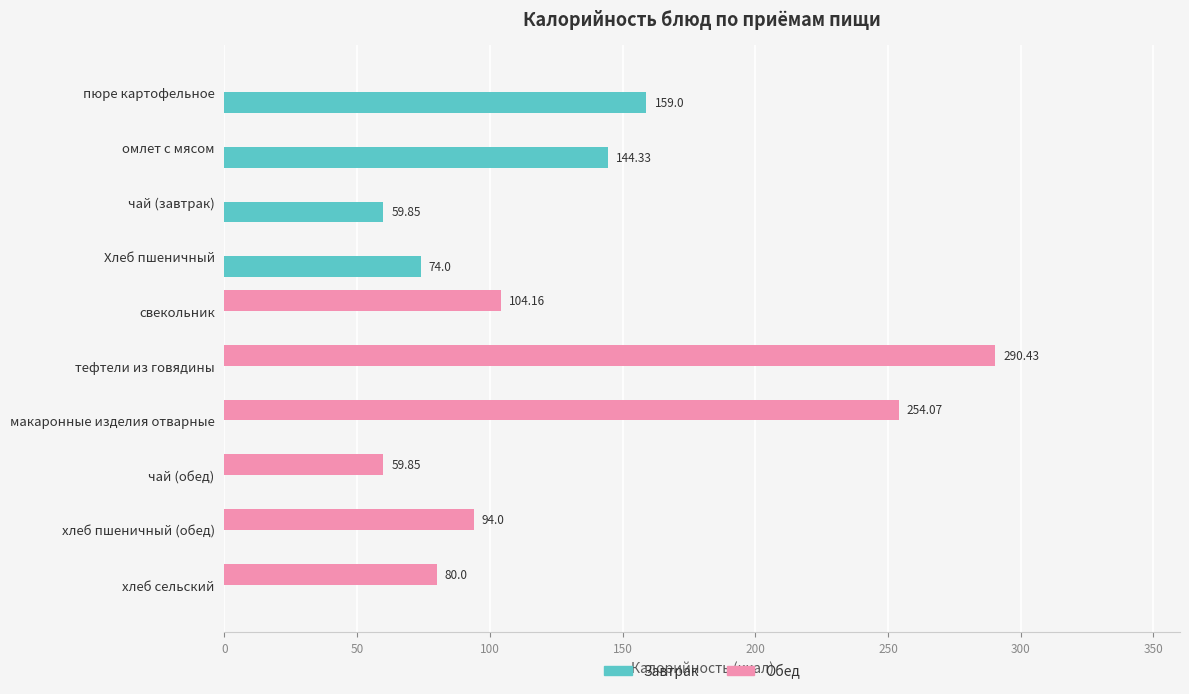

At which category is the sum across all series the highest?

тефтели из говядины